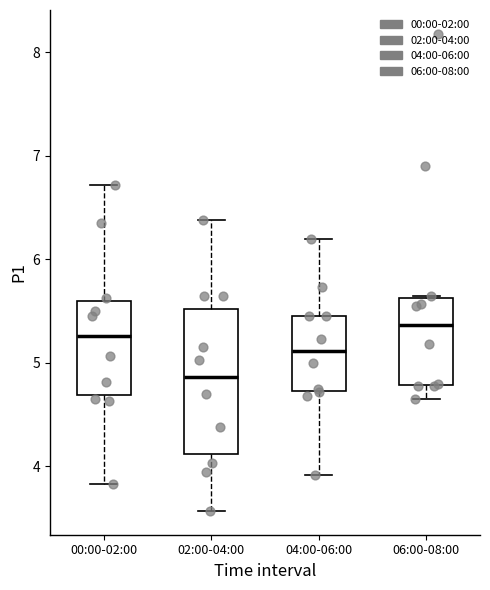

Reading left to right, read every box against the y-axis: the position of its median line, the range the box covers, and the ends of its whiskers. The values are not printed on the chart, so give them approximately, as read against the axis.

00:00-02:00: median 5.3, box 4.7 to 5.6, whiskers 3.8 to 6.7
02:00-04:00: median 4.9, box 4.1 to 5.5, whiskers 3.6 to 6.4
04:00-06:00: median 5.1, box 4.7 to 5.5, whiskers 3.9 to 6.2
06:00-08:00: median 5.4, box 4.8 to 5.6, whiskers 4.7 to 5.7